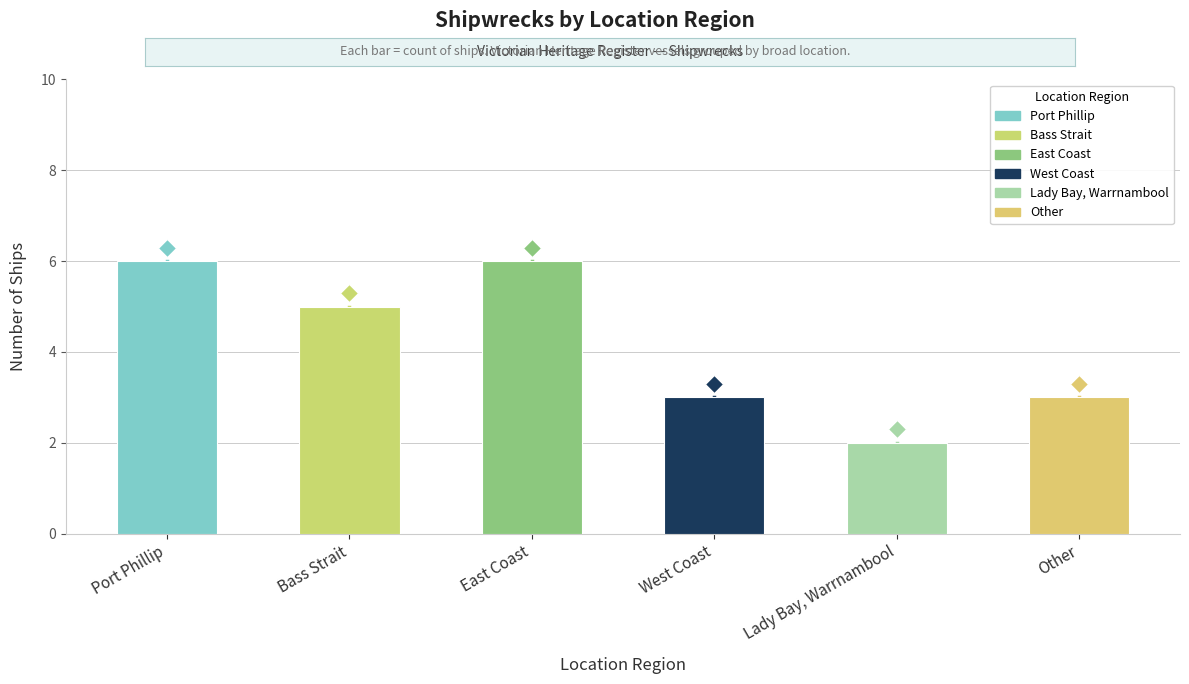

True or false: the data shows 3 at Other.

True